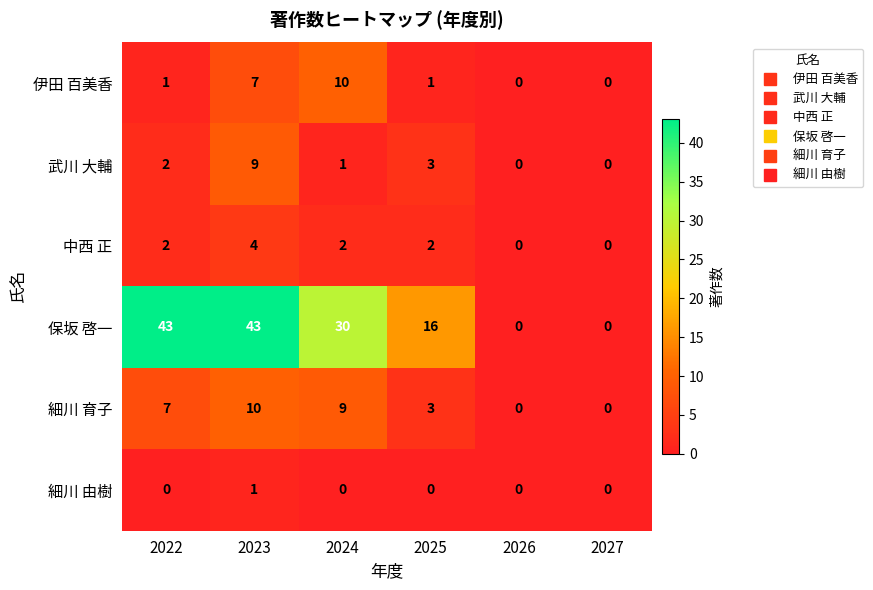

The 伊田 百美香 series shows 0 at 2025. True or false?

False